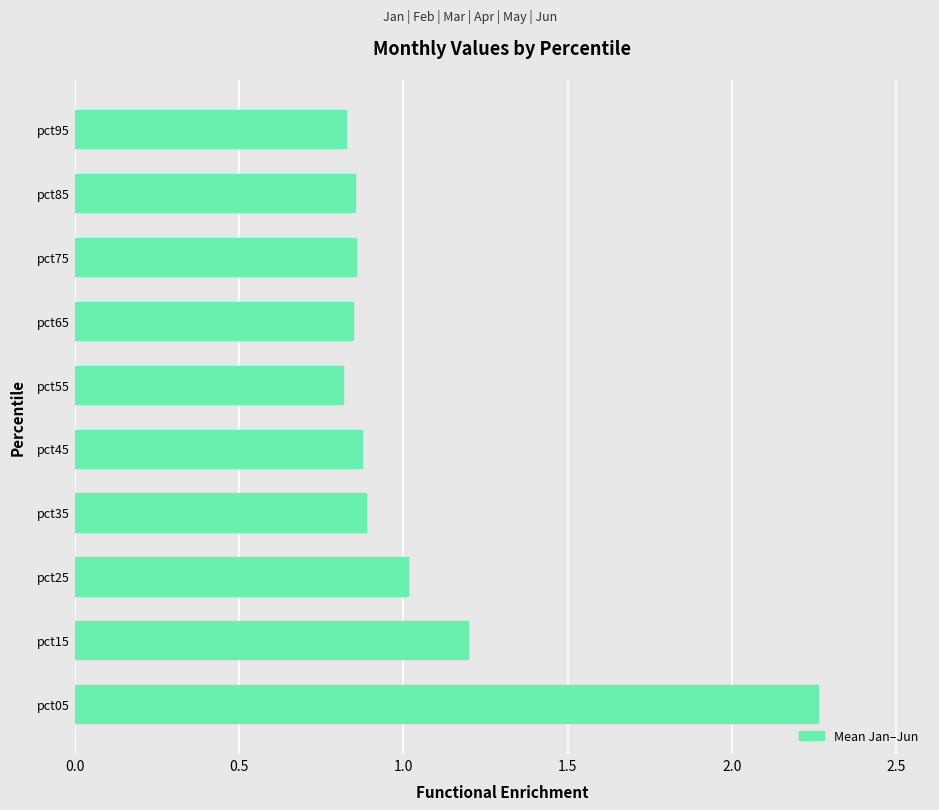

What is the difference between the values at pct55 and pct05?

1.4